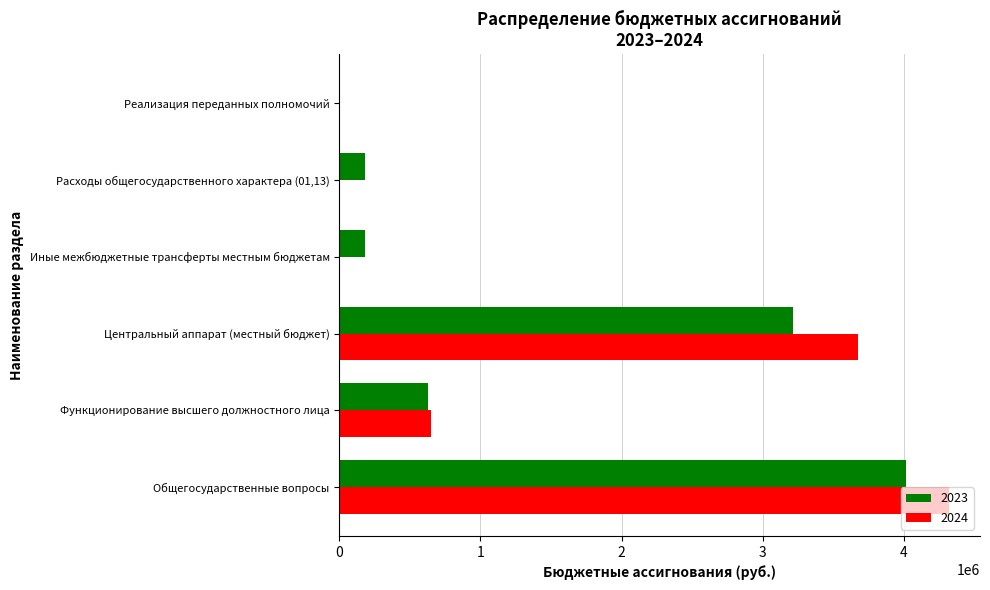

Which series has the largest range (max minus min)?

2024